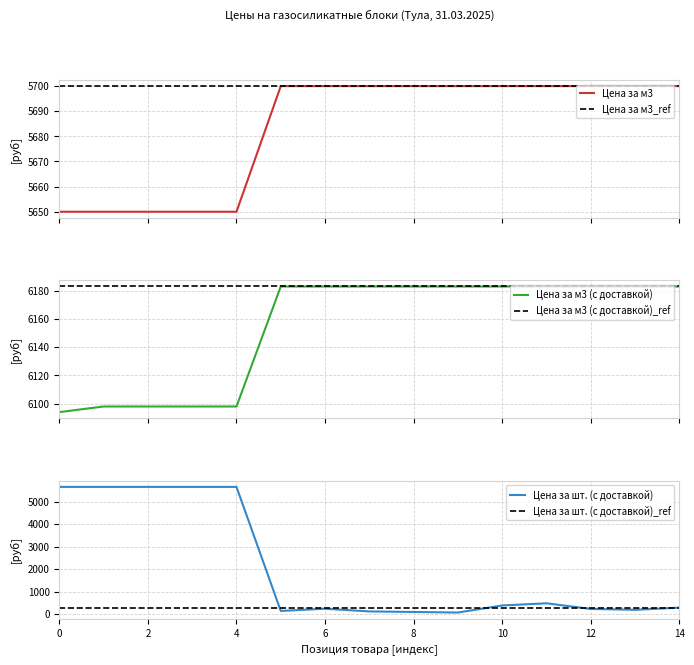

What is the maximum value for Цена за м3 (с доставкой)?

6183